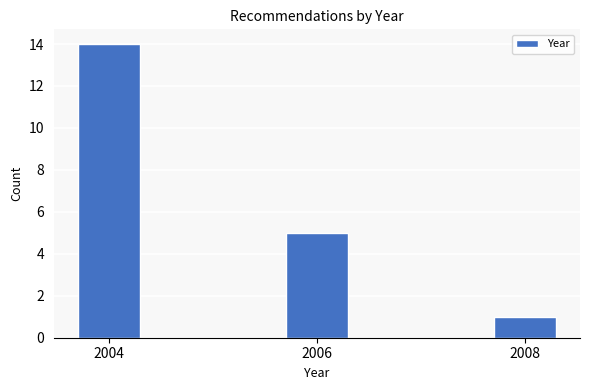

Reading left to right, extract all data points from this chart.

14	5	1